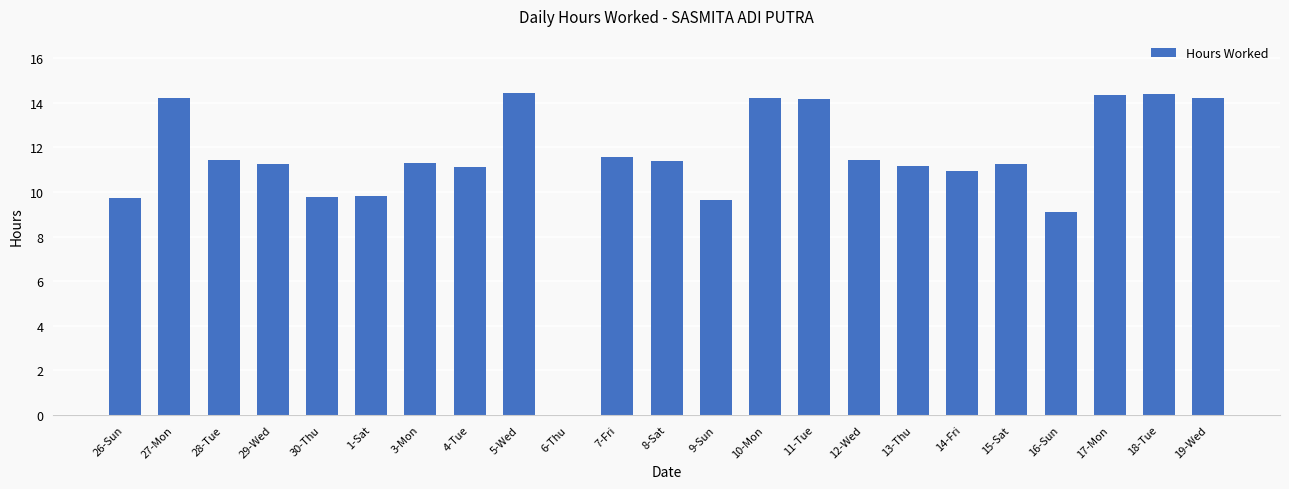

At which label does the data first exceed 11?

27-Mon